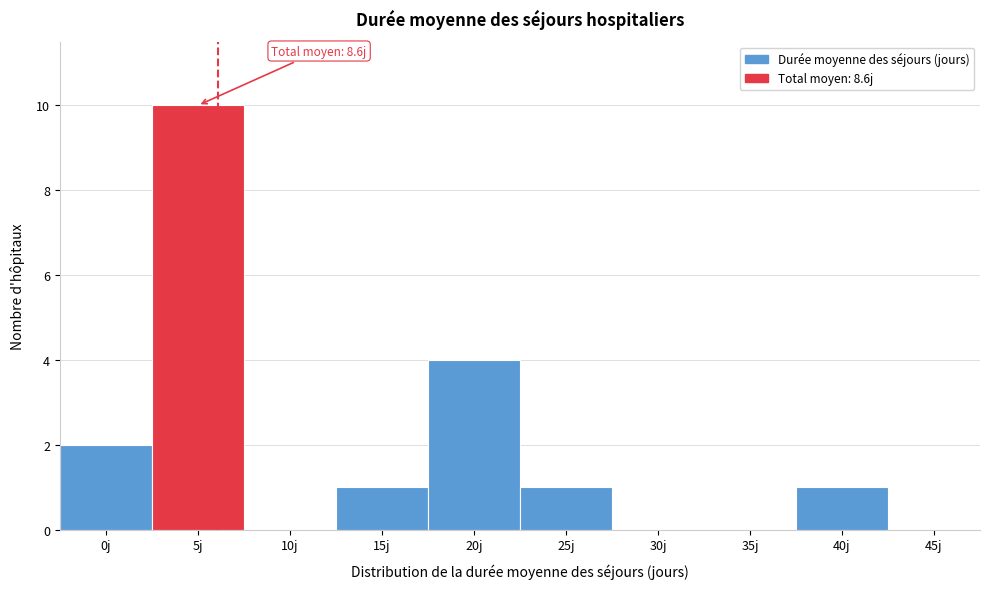

Reading left to right, extract all data points from this chart.

0j=2	5j=10	10j=0	15j=1	20j=4	25j=1	30j=0	35j=0	40j=1	45j=0